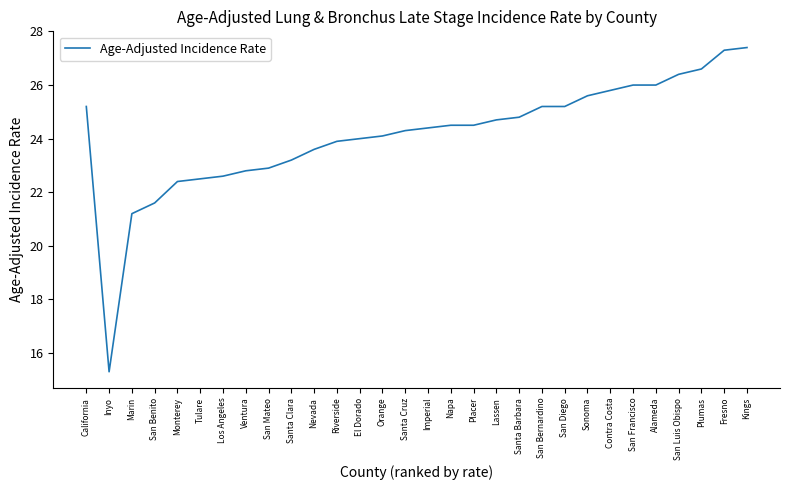

At which label is the value closest to 21?

Marin